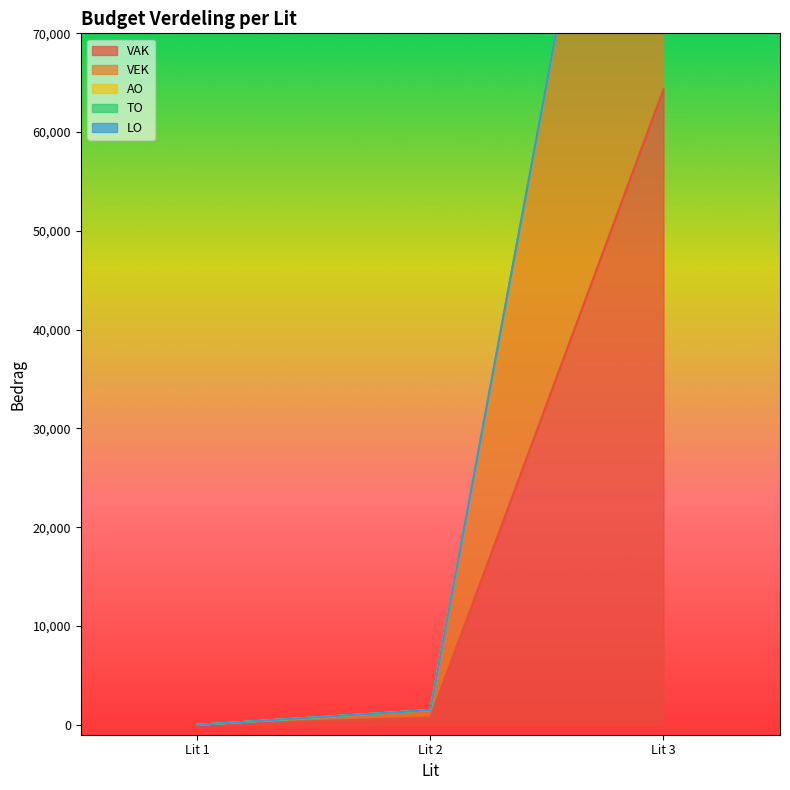

Does the chart display data point markers on the line(s)?

No